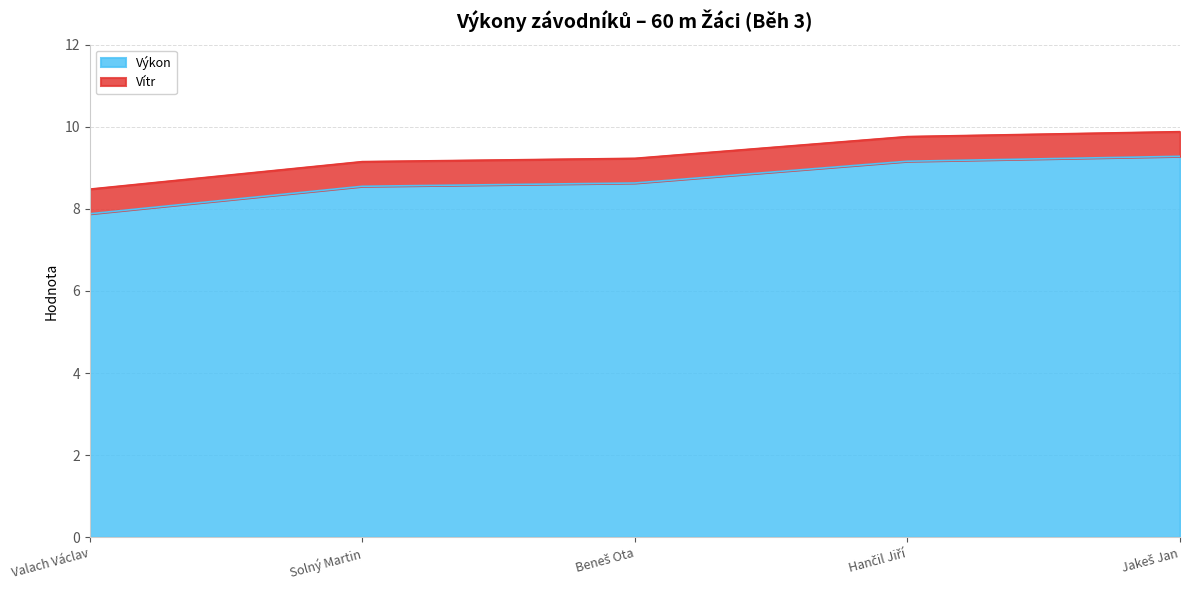

The chart shows a value of 13.5 at Valach Václav. True or false?

False